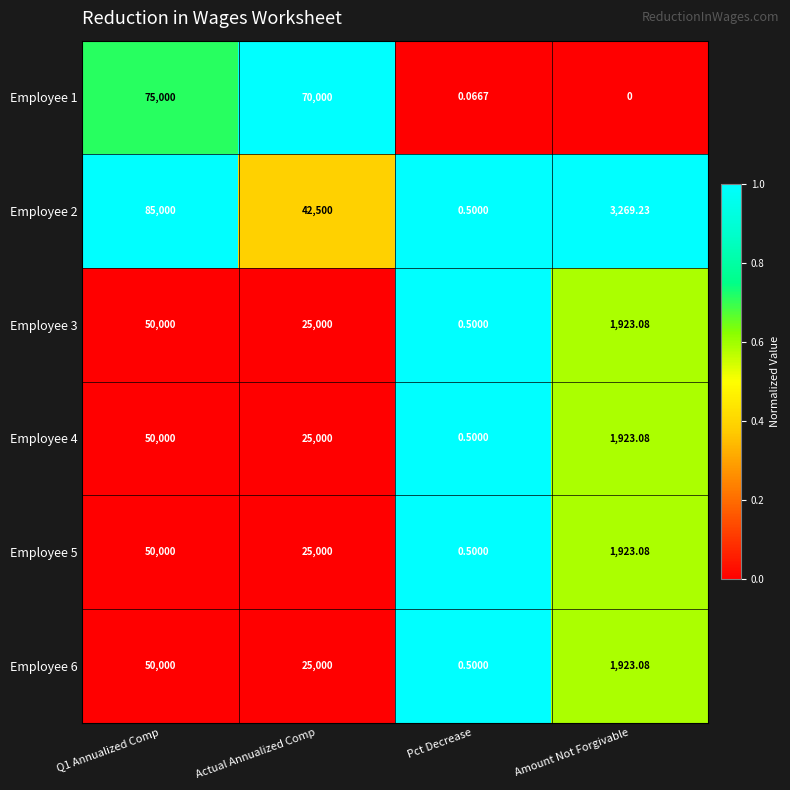

At which label is Employee 6 closest to 25000?

Actual Annualized Comp